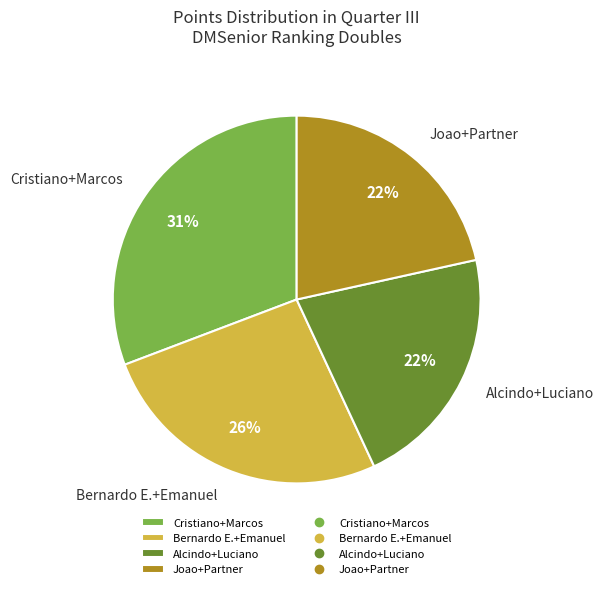

To the nearest percent, what is the average slice percentage?

25%